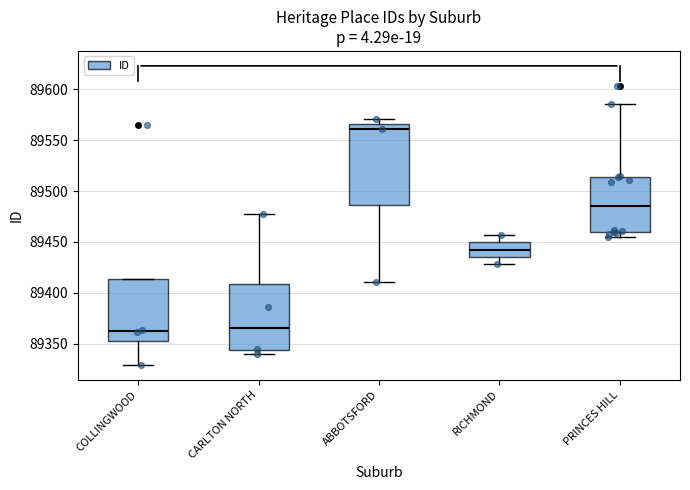

Reading left to right, transcribe this box plot: for each box, give where its median line is, the range the box spans, and where its two whiskers end, as read against the y-axis. The values are not printed on the chart, so give them approximately, as read against the axis.

COLLINGWOOD: median 89360, box 89355 to 89415, whiskers 89330 to 89415
CARLTON NORTH: median 89365, box 89345 to 89410, whiskers 89340 to 89475
ABBOTSFORD: median 89560, box 89485 to 89565, whiskers 89410 to 89570
RICHMOND: median 89445, box 89435 to 89450, whiskers 89430 to 89455
PRINCES HILL: median 89485, box 89460 to 89515, whiskers 89455 to 89585